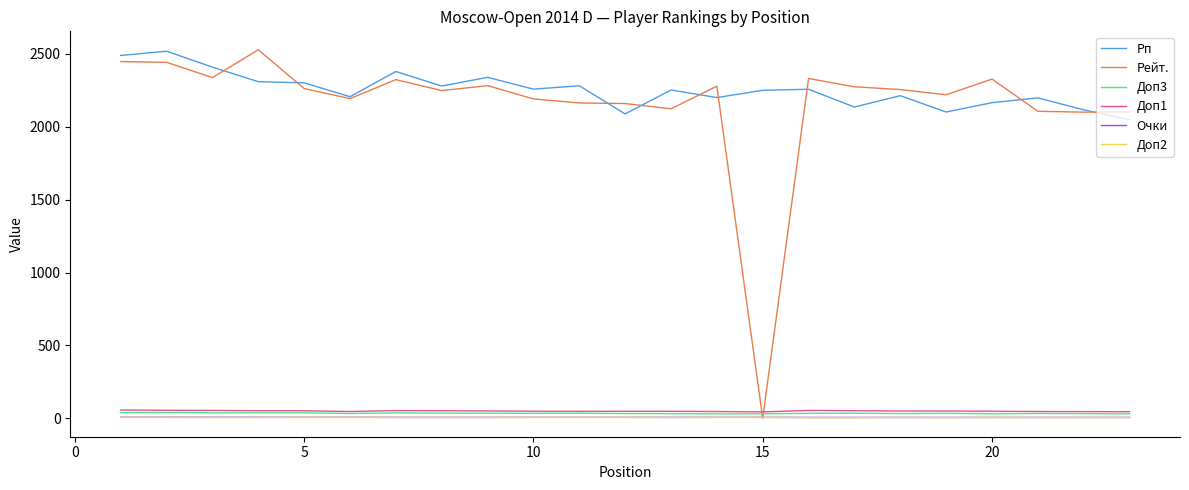

What is the sum of all Доп3 values?

790.5